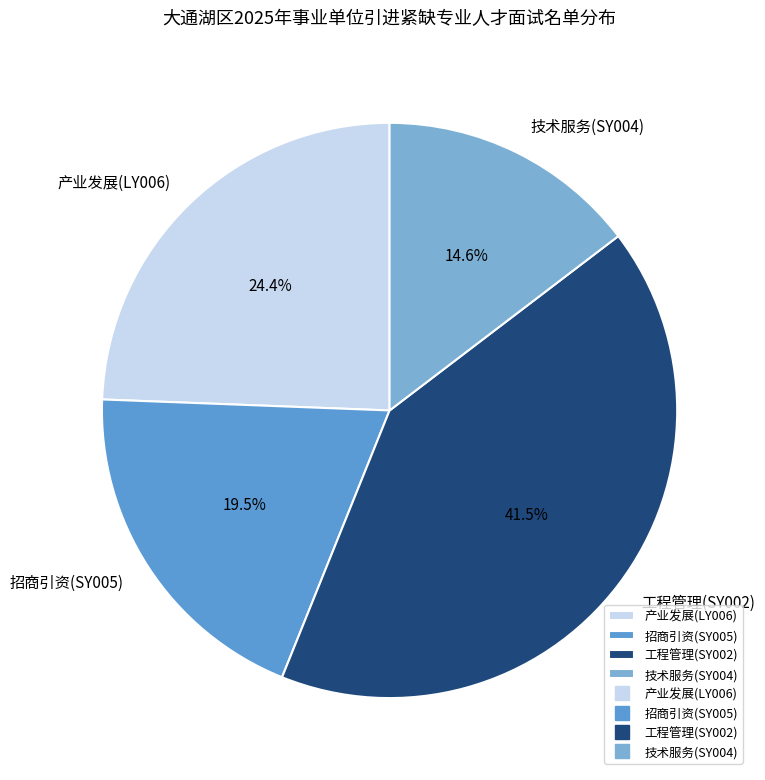

Is there a majority slice in this chart?

No